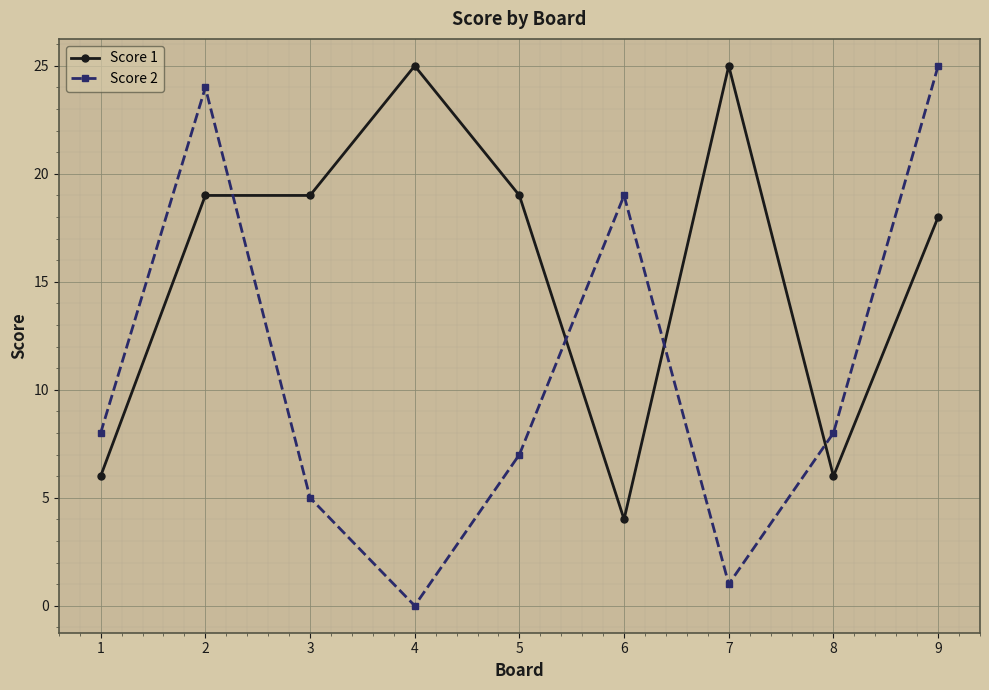

How many values in Score 2 are above zero?

8